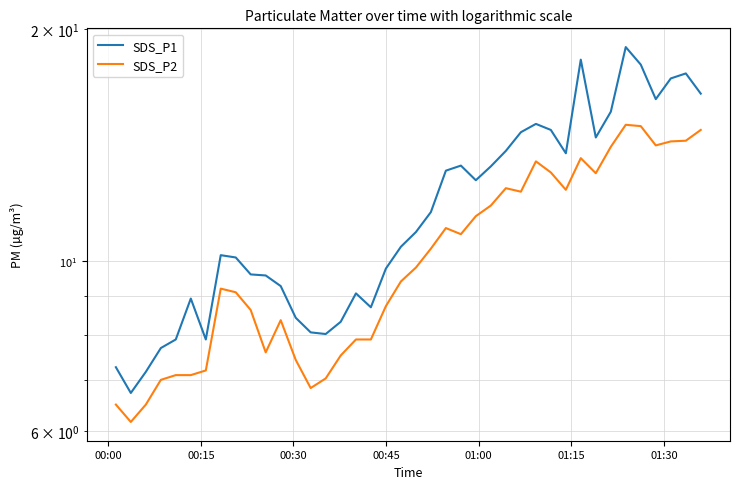

True or false: SDS_P1 and SDS_P2 cross at least once.

False